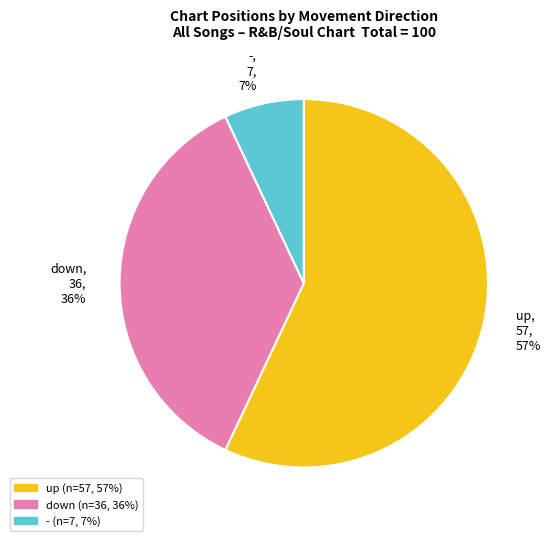

What is the smallest slice in the pie chart?

-